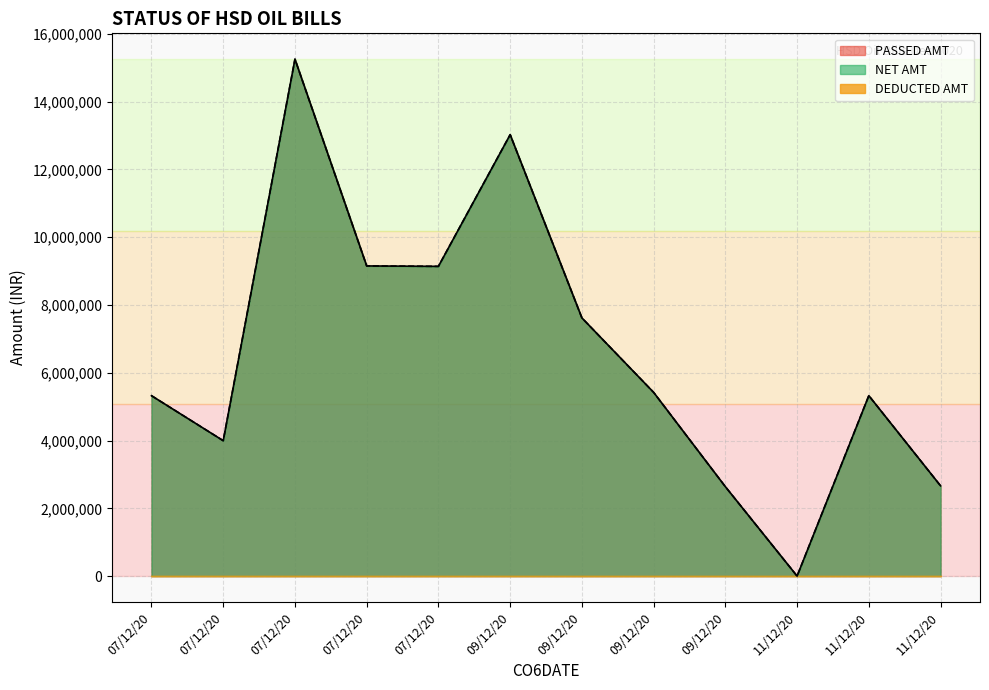

At which category is the sum across all series the highest?

07/12/20